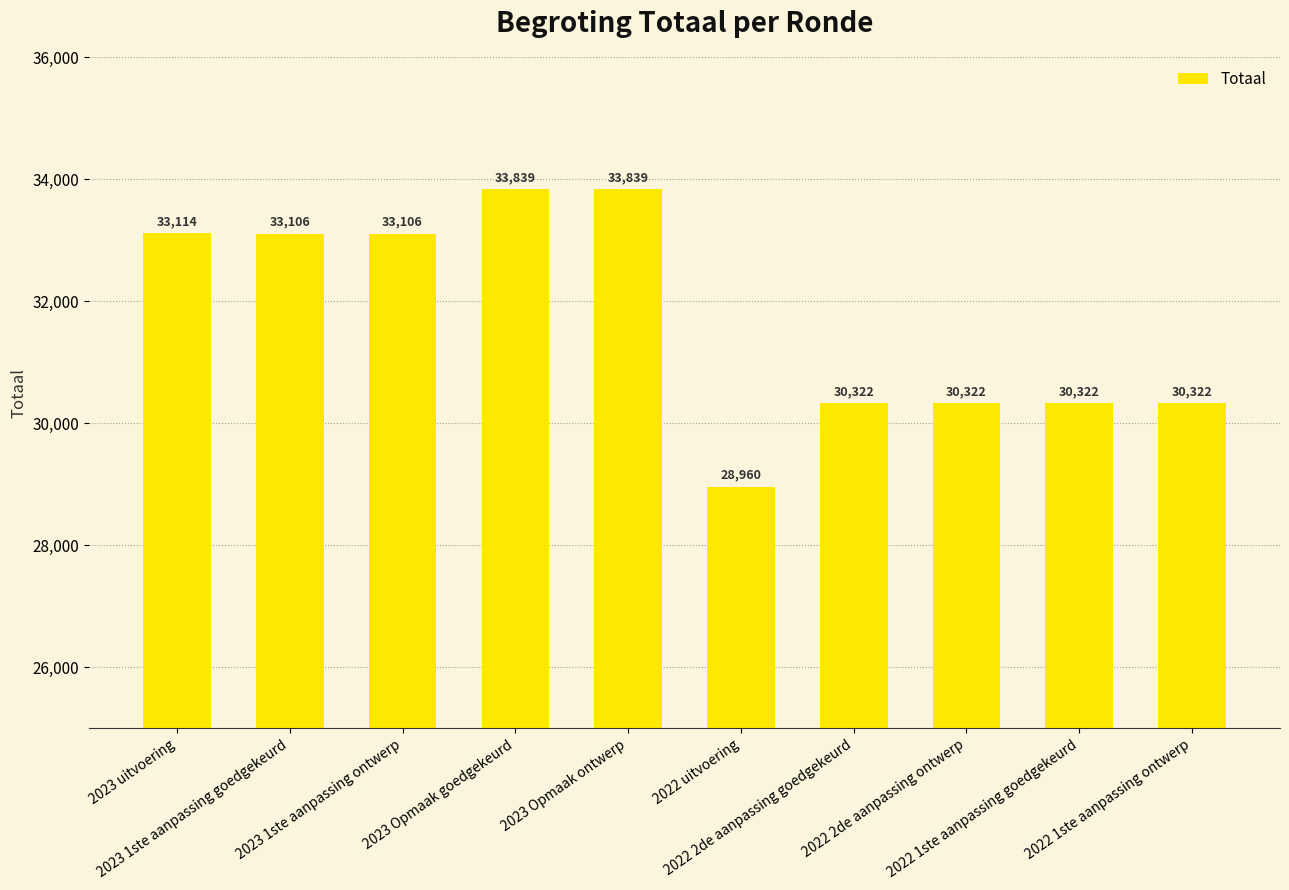

Does the chart contain any negative values?

No